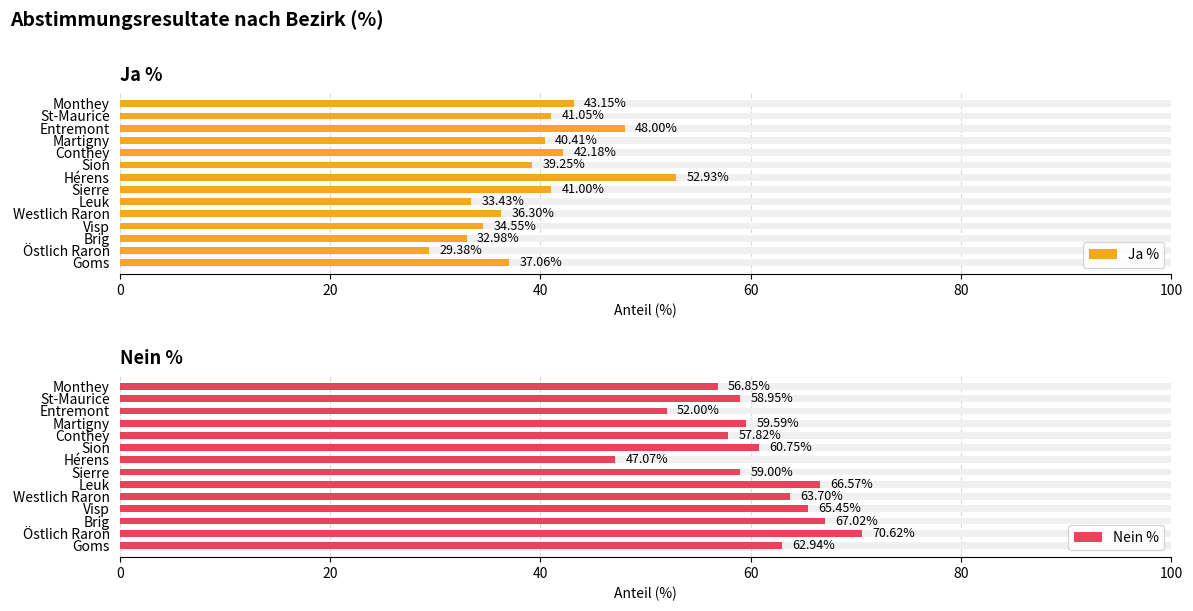

What is the sum of the Ja % values at Entremont and Martigny?

88.4